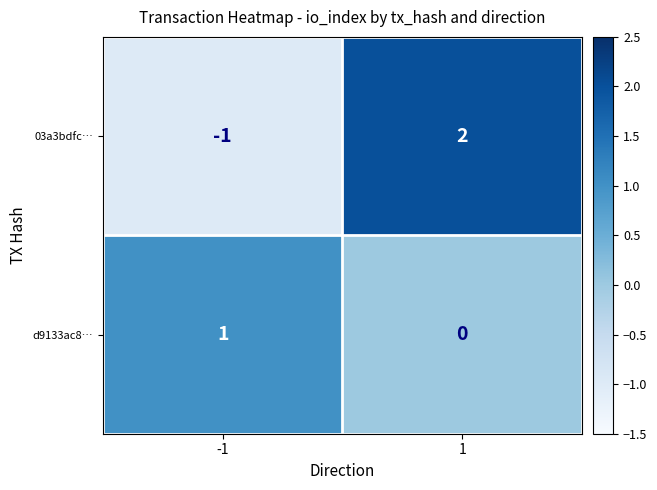

What is the spread (max minus min) of values at 1?

2